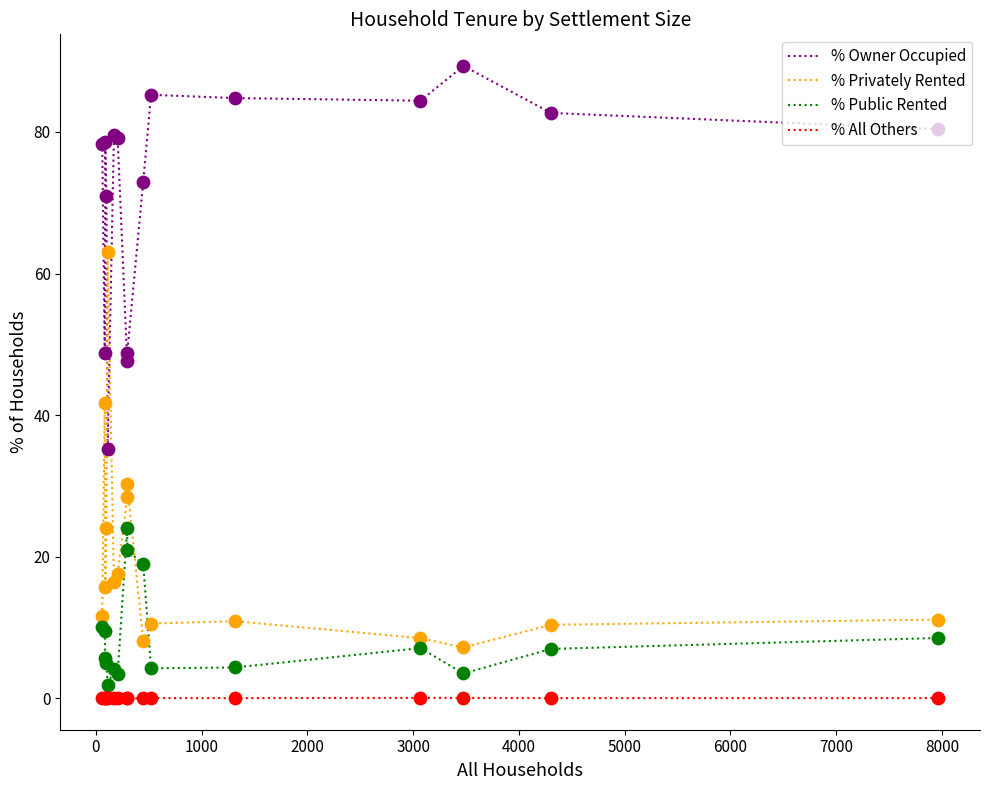

Which series has the largest total across all categories?

% Owner Occupied